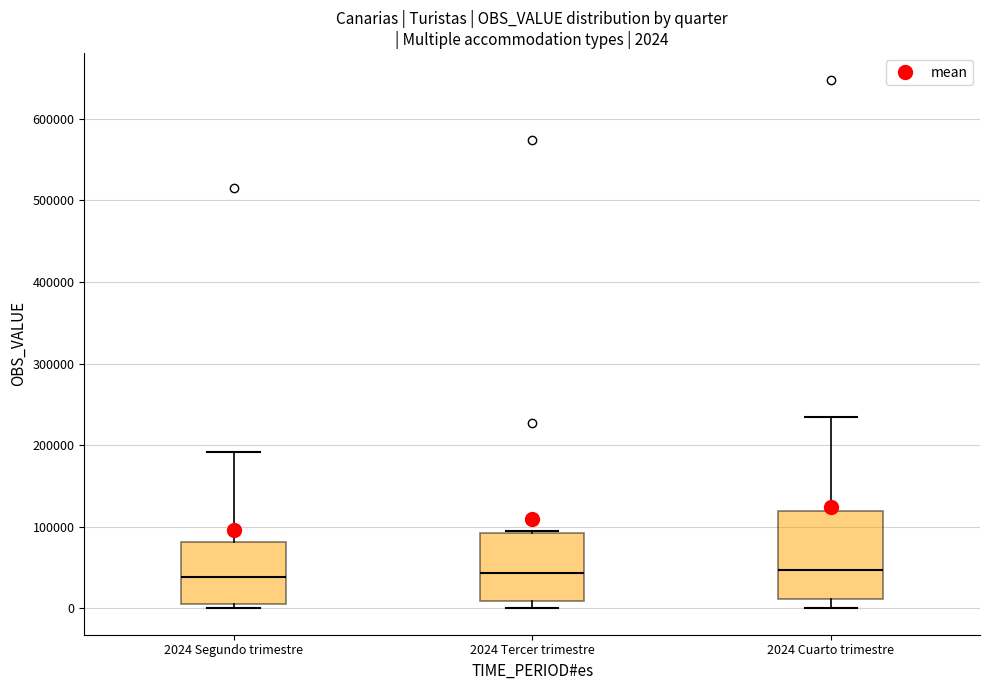

Which box is the tallest, from its lower edge to its upper edge?

2024 Cuarto trimestre